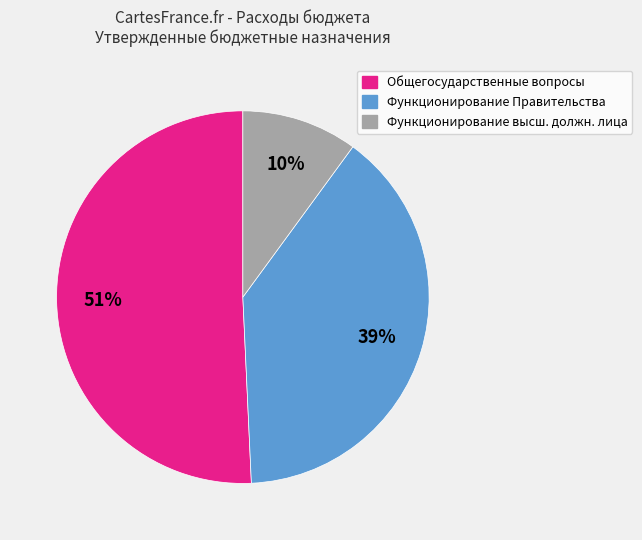

Is there a majority slice in this chart?

Yes